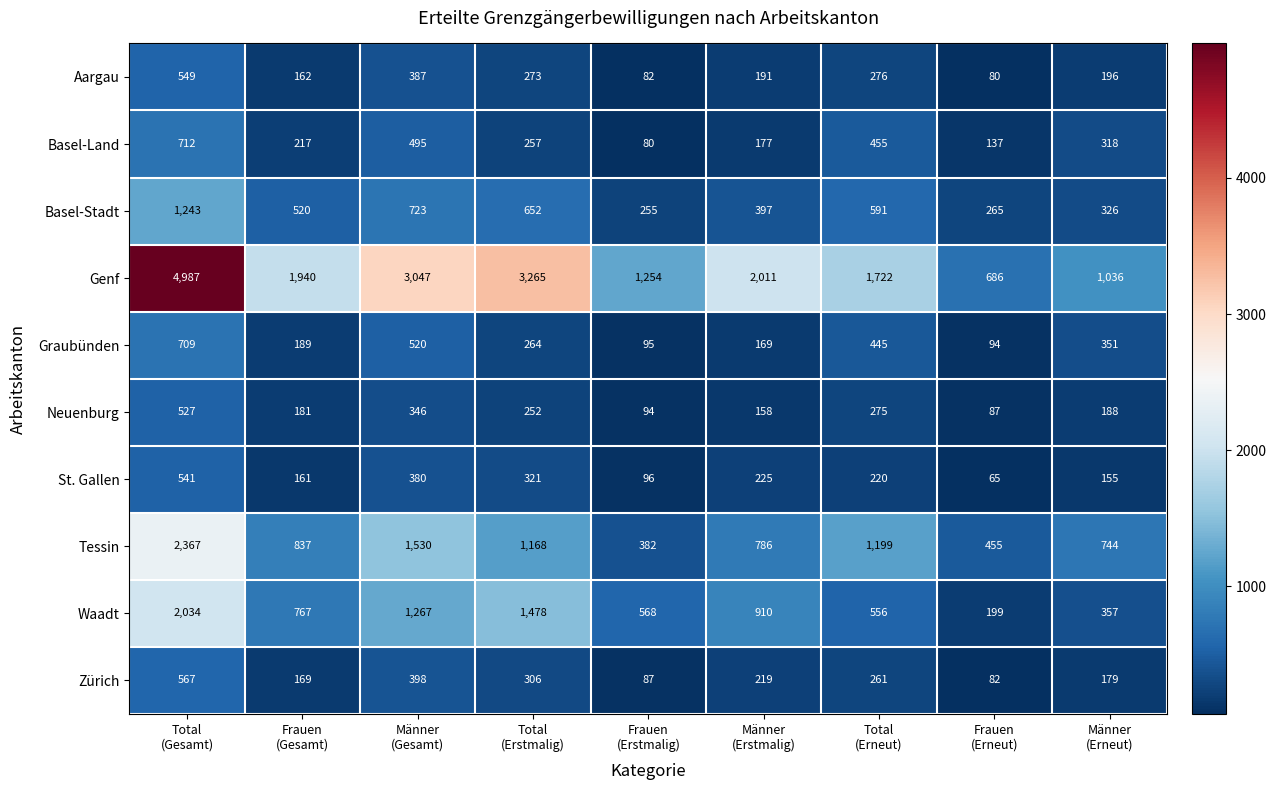

Count the number of categories in the chart.

9